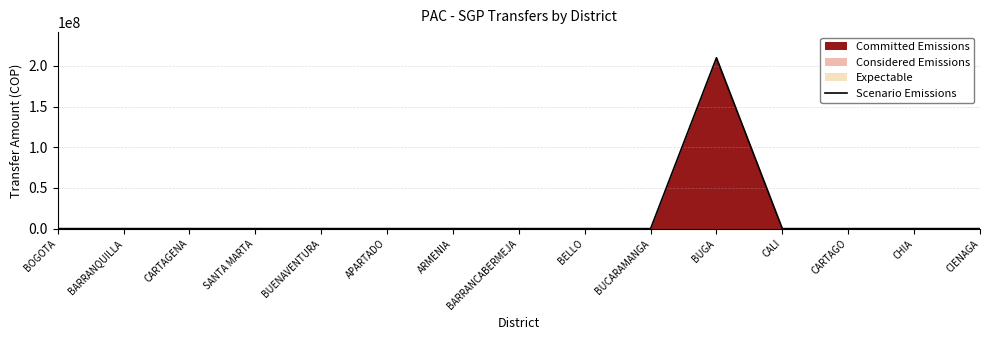

Rank the categories by value from highest to lowest.

BUGA, BOGOTA, BARRANQUILLA, CARTAGENA, SANTA MARTA, BUENAVENTURA, APARTADO, ARMENIA, BARRANCABERMEJA, BELLO, BUCARAMANGA, CALI, CARTAGO, CHIA, CIENAGA